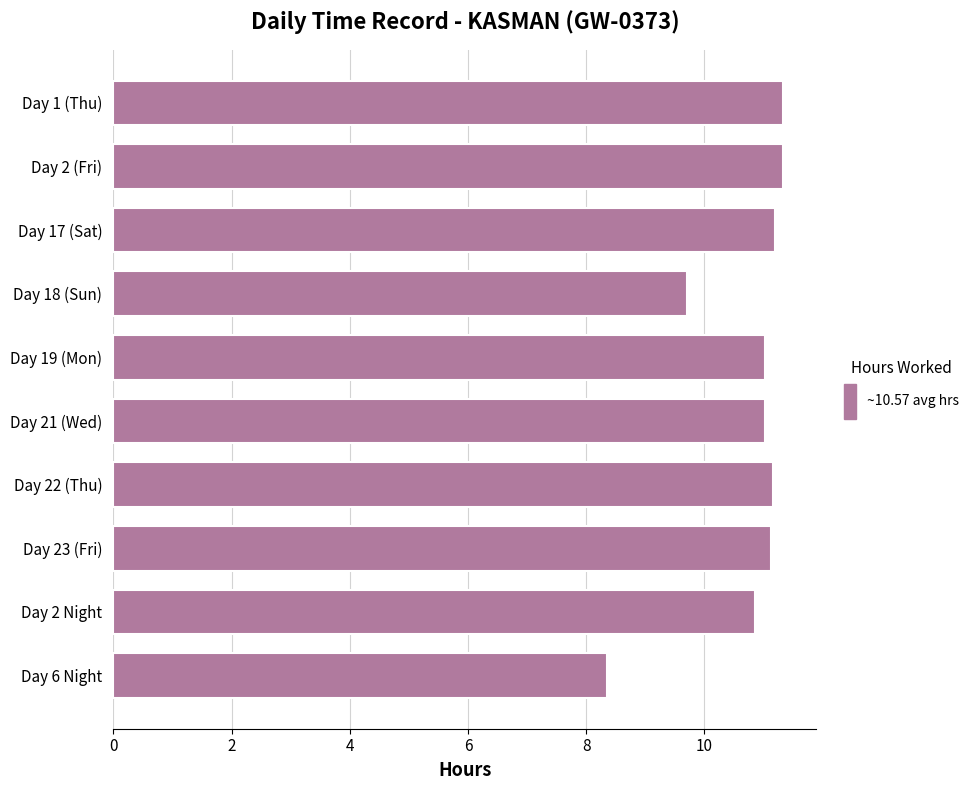

What is the difference between the maximum and minimum values?

3.0